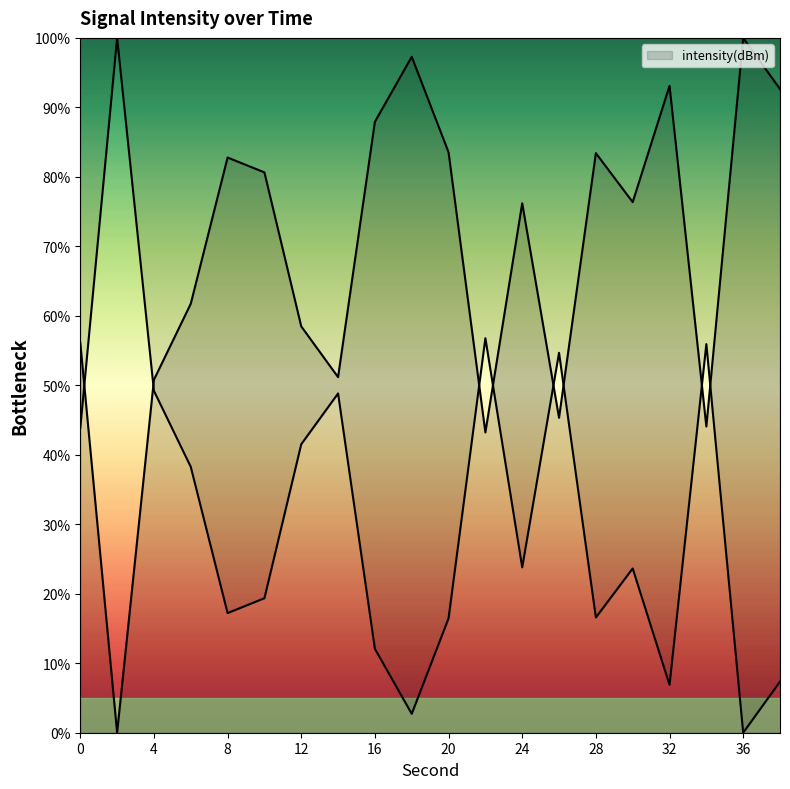

How many lines are shown in the chart?

1